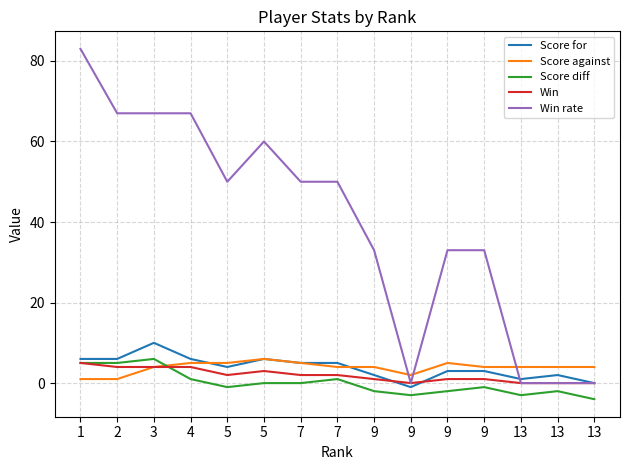

Does the chart have visible grid lines?

Yes